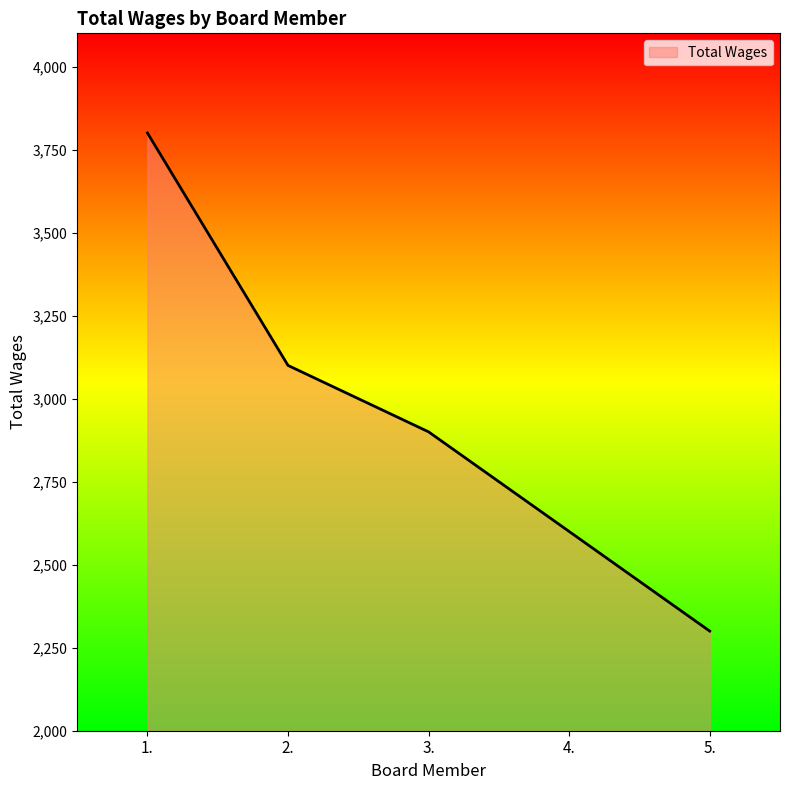

Between 1. and 2., which is larger?

1.